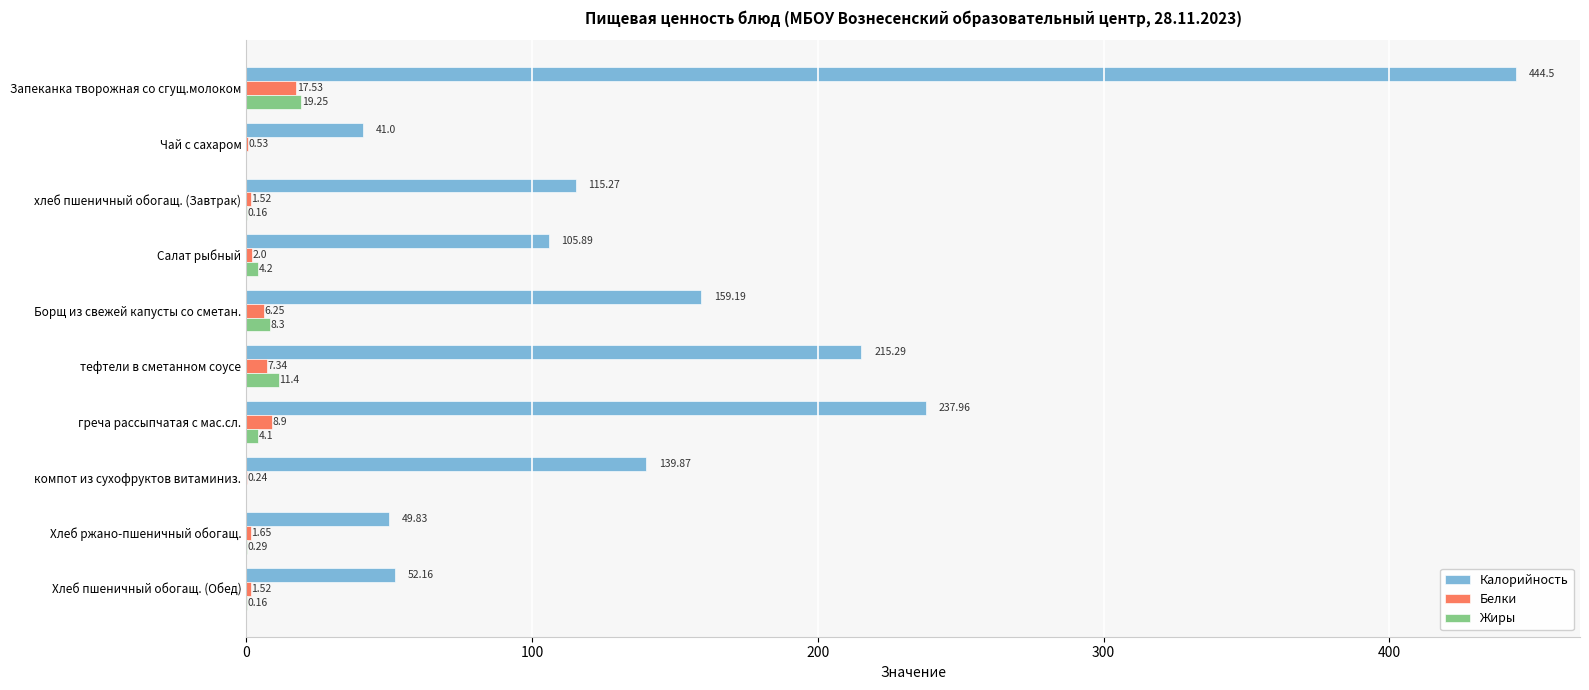

At which label is Белки closest to 8?

тефтели в сметанном соусе